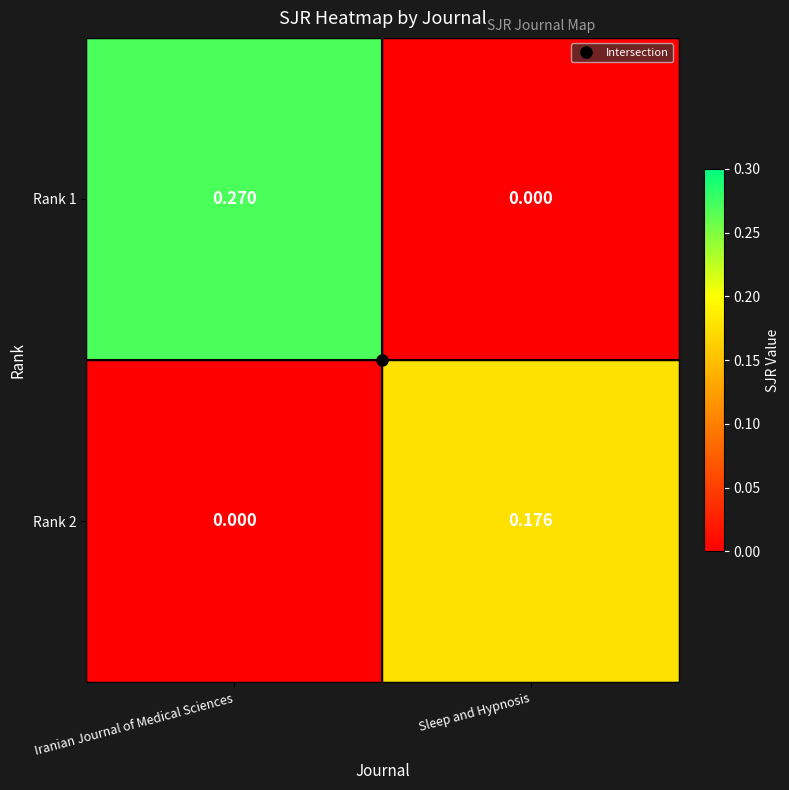

At which category does the chart reach its peak across all series?

Iranian Journal of Medical Sciences